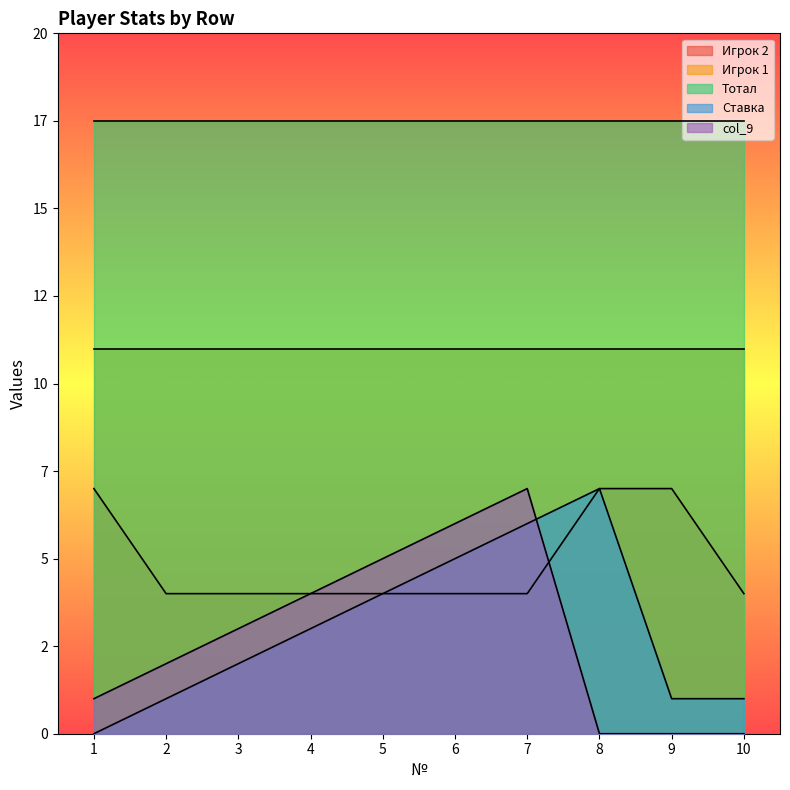

True or false: col_9 has more than 2 points higher than both neighbors.

False